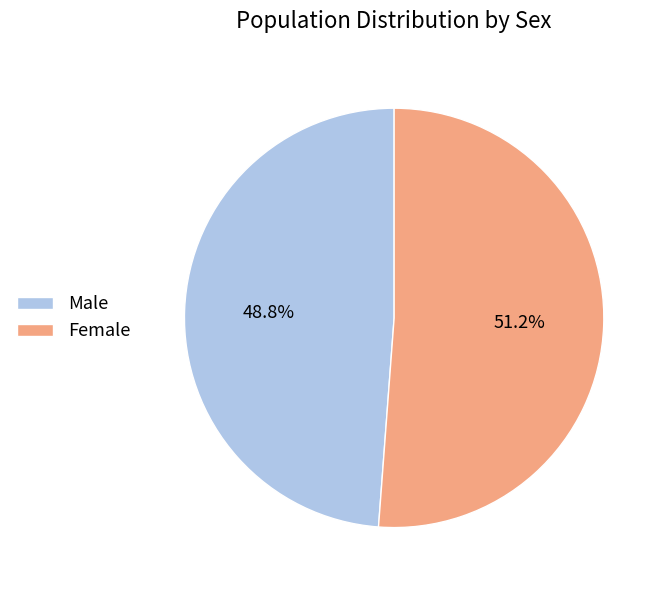

Does Male represent more than half of the total?

No